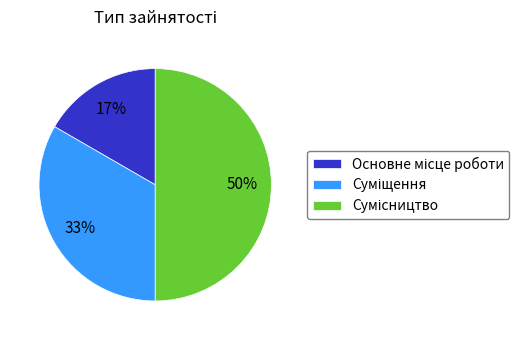

To the nearest percent, what is the difference between the largest and smallest slice percentages?

33%